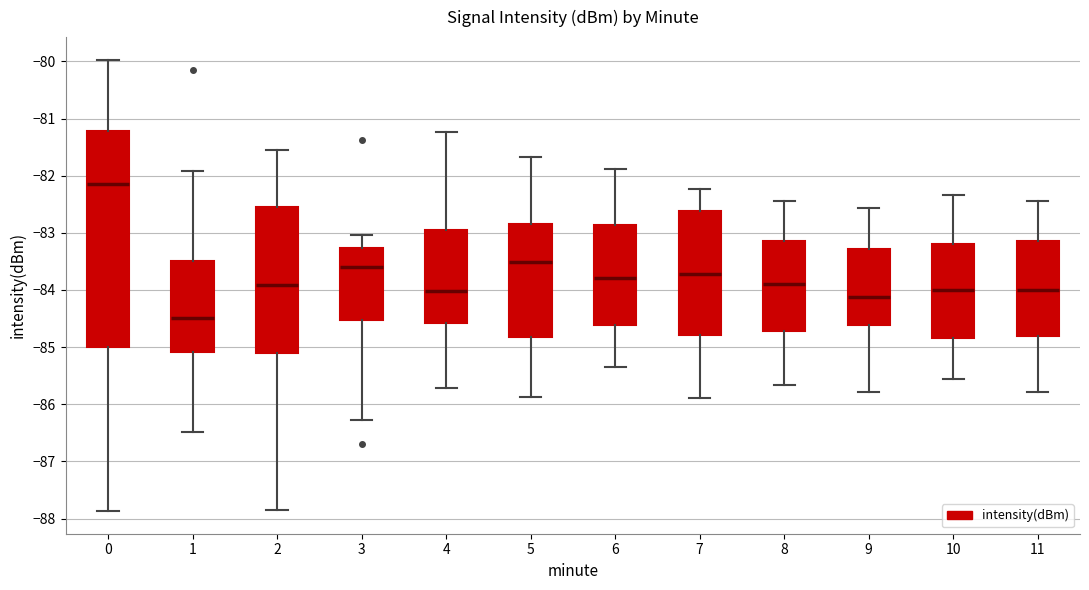

Reading left to right, read every box against the y-axis: the position of its median line, the range the box covers, and the ends of its whiskers. The values are not printed on the chart, so give them approximately, as read against the axis.

0: median -82.1, box -85.0 to -81.2, whiskers -87.9 to -80.0
1: median -84.5, box -85.1 to -83.5, whiskers -86.5 to -81.9
2: median -83.9, box -85.1 to -82.6, whiskers -87.8 to -81.5
3: median -83.6, box -84.5 to -83.3, whiskers -86.3 to -83.0
4: median -84.0, box -84.6 to -82.9, whiskers -85.7 to -81.2
5: median -83.5, box -84.8 to -82.8, whiskers -85.9 to -81.7
6: median -83.8, box -84.6 to -82.9, whiskers -85.3 to -81.9
7: median -83.7, box -84.8 to -82.6, whiskers -85.9 to -82.2
8: median -83.9, box -84.7 to -83.1, whiskers -85.7 to -82.4
9: median -84.1, box -84.6 to -83.3, whiskers -85.8 to -82.6
10: median -84.0, box -84.8 to -83.2, whiskers -85.6 to -82.3
11: median -84.0, box -84.8 to -83.1, whiskers -85.8 to -82.4